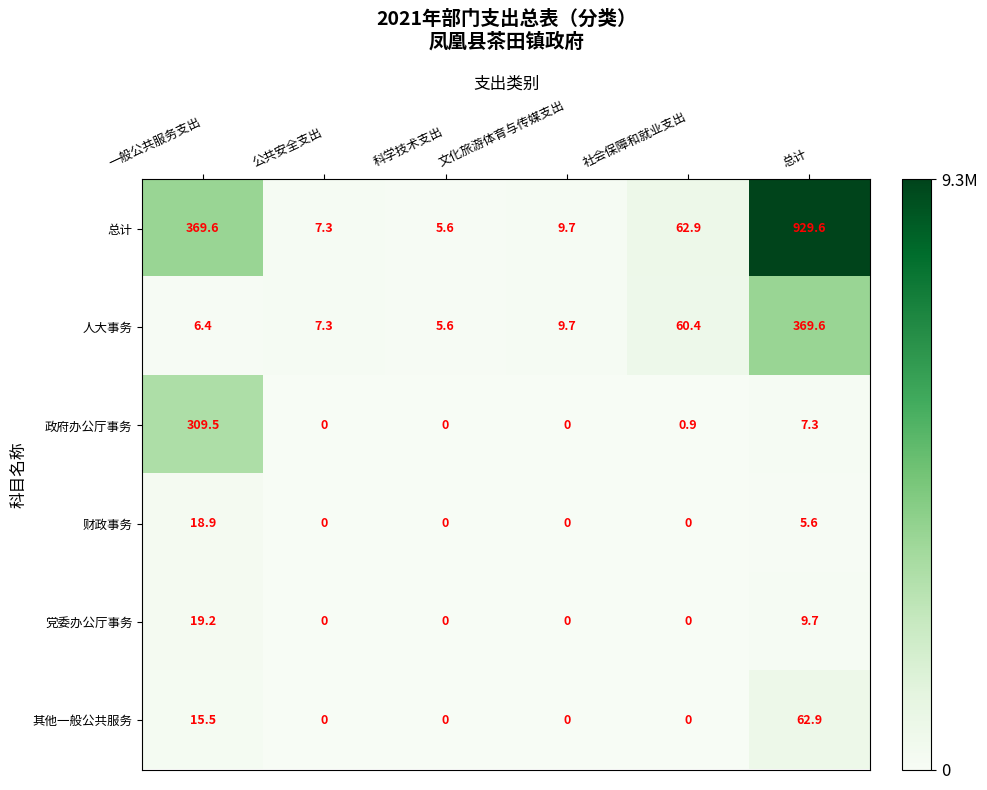

Rank the categories by 总计 value from lowest to highest.

科学技术支出, 公共安全支出, 文化旅游体育与传媒支出, 社会保障和就业支出, 一般公共服务支出, 总计